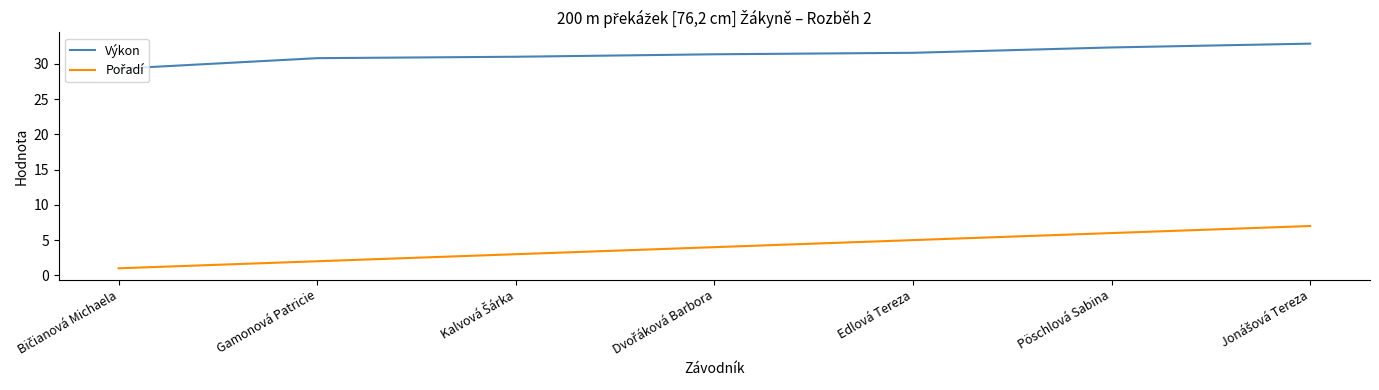

At how many categories does at least one series exceed 20?

7